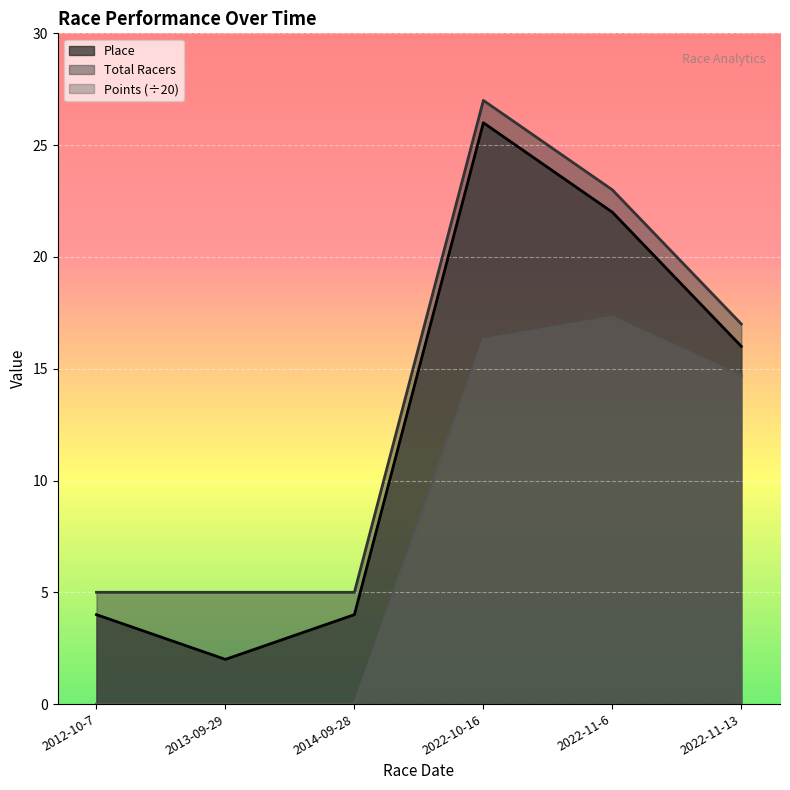

How many categories are shown in the chart?

6